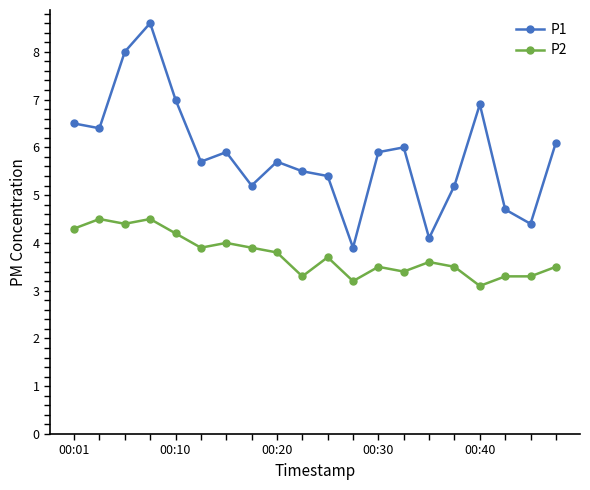

How many lines are shown in the chart?

2